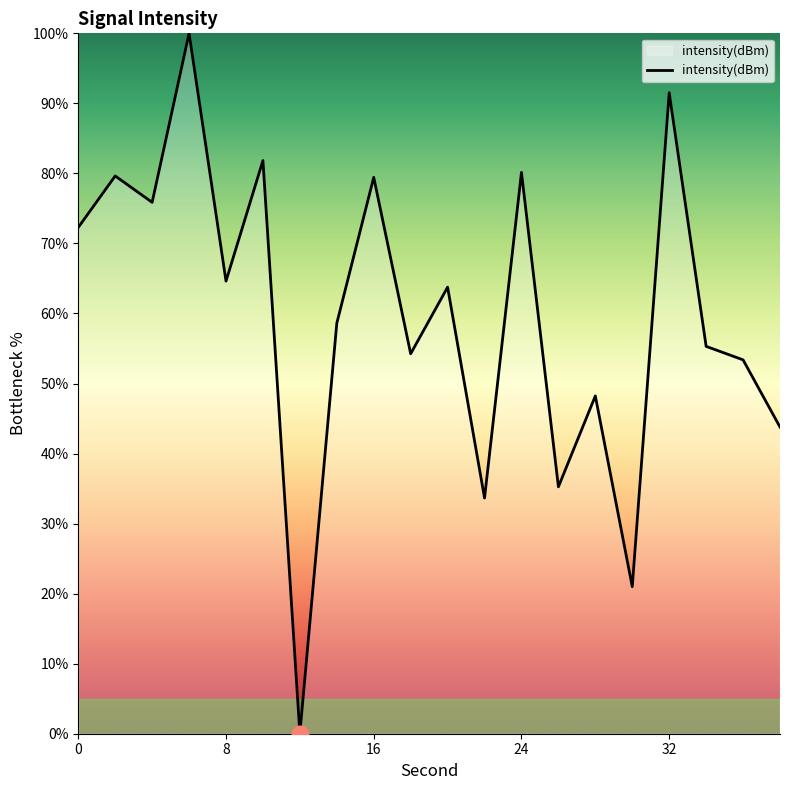

What is the maximum value shown in the chart?

100.0